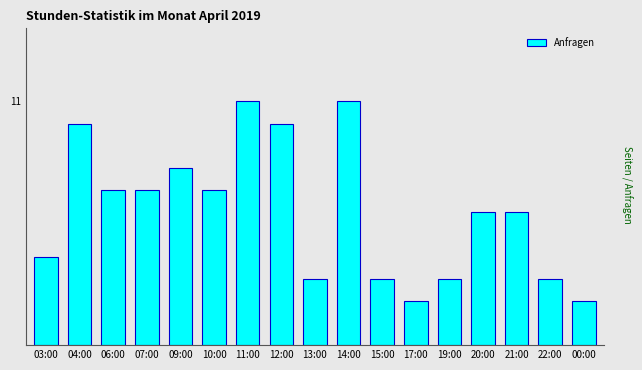

Reading left to right, transcribe all the data shown in this chart.

03:00=4	04:00=10	06:00=7	07:00=7	09:00=8	10:00=7	11:00=11	12:00=10	13:00=3	14:00=11	15:00=3	17:00=2	19:00=3	20:00=6	21:00=6	22:00=3	00:00=2